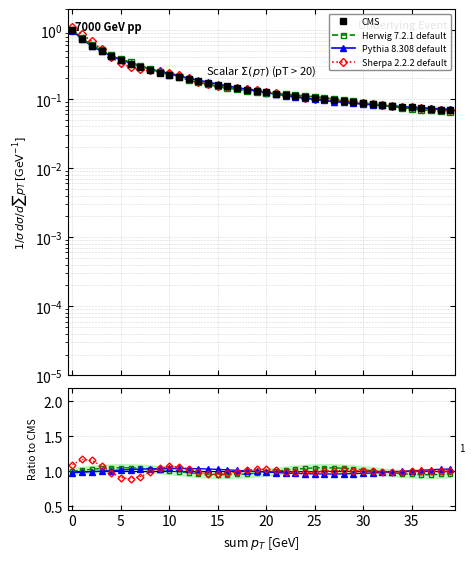

Does the chart display data point markers on the line(s)?

Yes